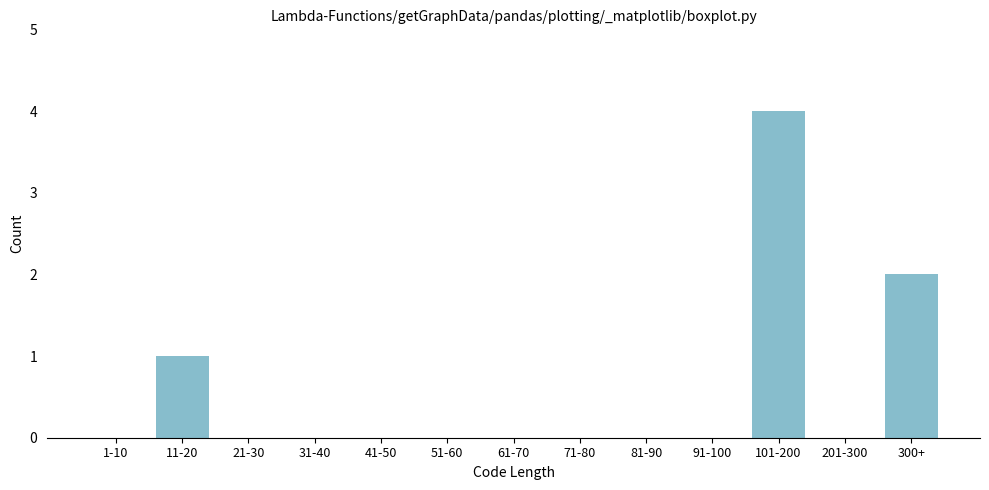

Reading right to left, list all the values displayed in this chart.

300+=2	201-300=0	101-200=4	91-100=0	81-90=0	71-80=0	61-70=0	51-60=0	41-50=0	31-40=0	21-30=0	11-20=1	1-10=0